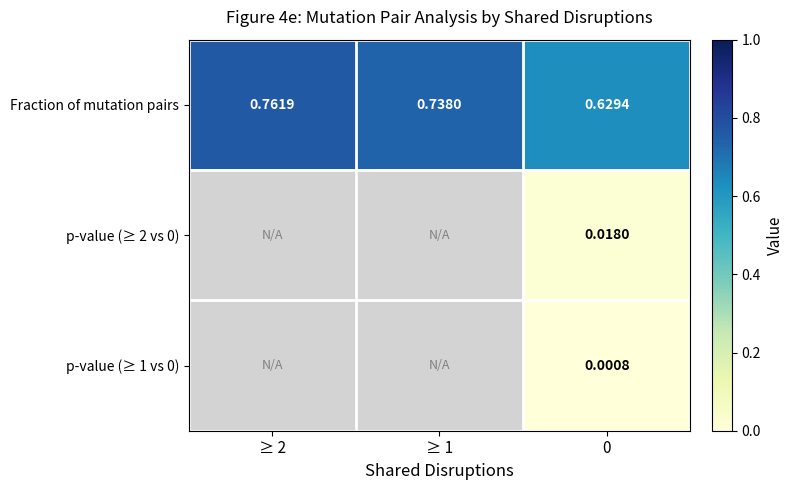

Is it true that p-value (≥ 2 vs 0) equals 0.0 at 0?

False